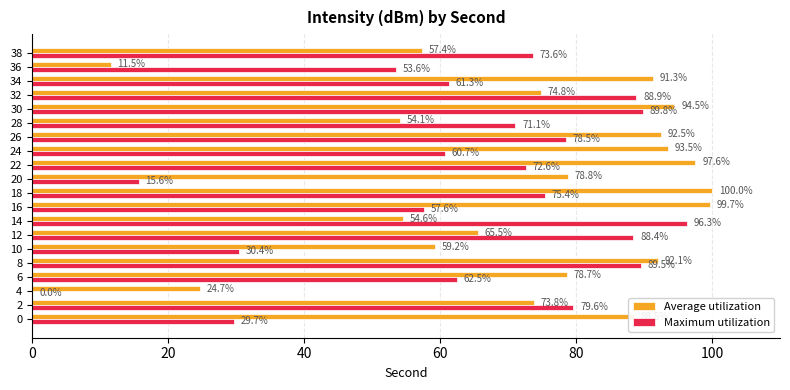

At which label is Average utilization closest to 55?

14